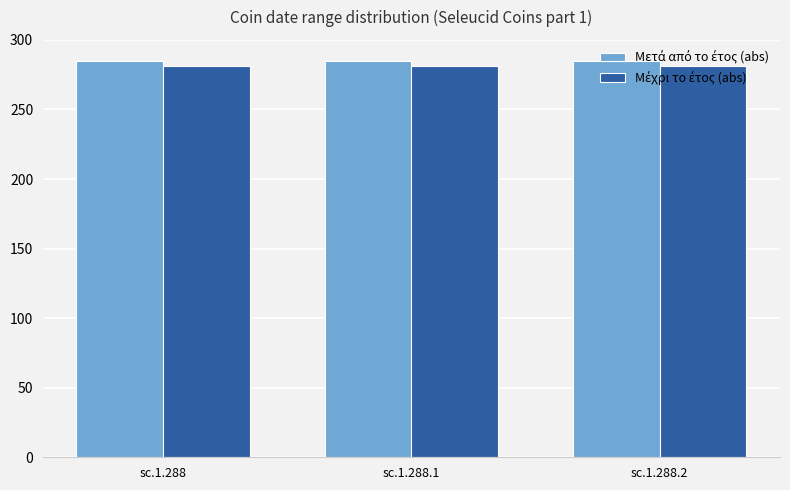

What is the spread (max minus min) of values at sc.1.288.1?

4